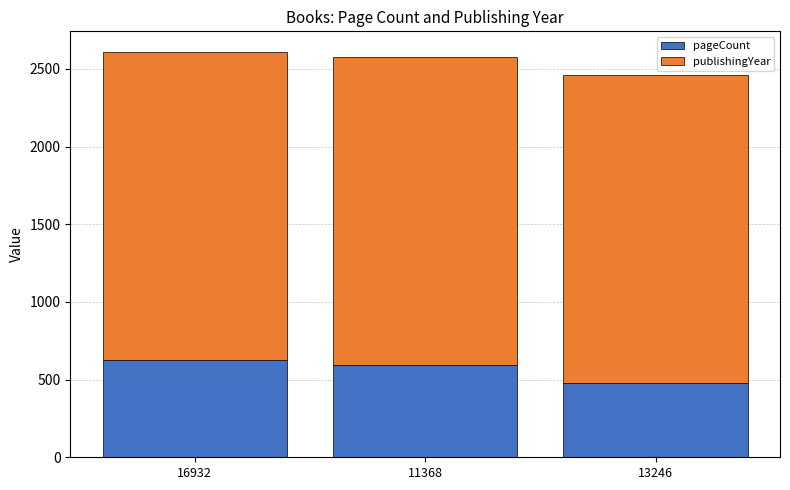

True or false: pageCount has a value of 886 at 16932.

False